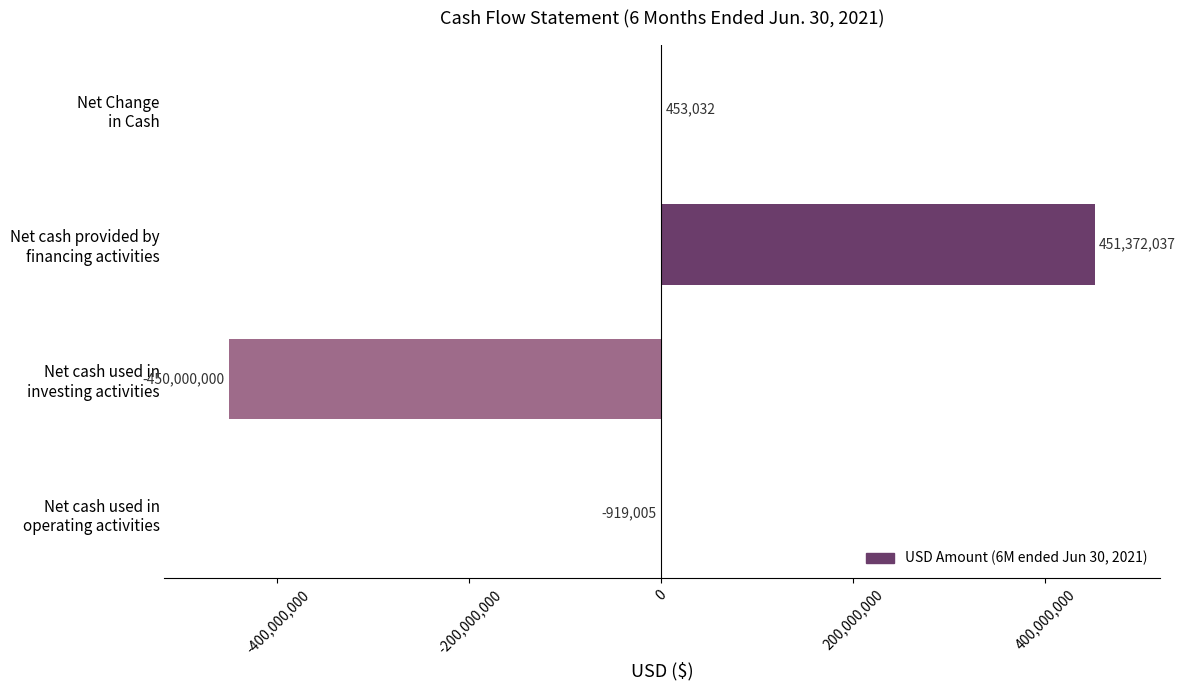

What is the maximum value shown in the chart?

451372037